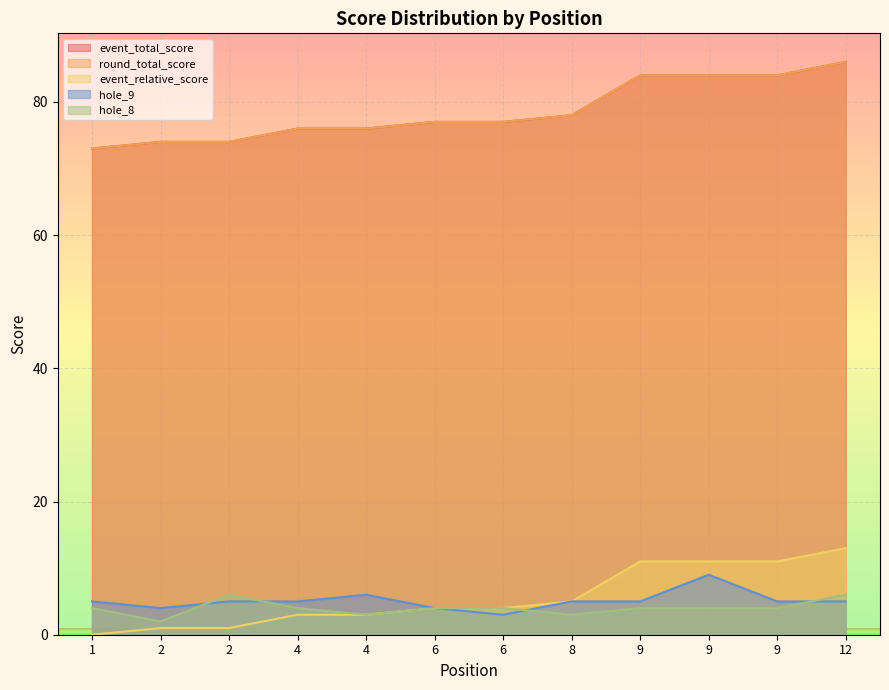

What is the average value of the event_relative_score series?

6